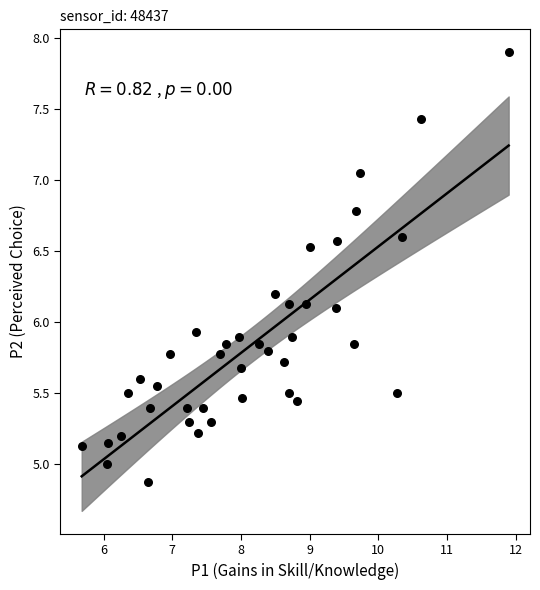

What is the range of Y values (max minus min)?

3.0